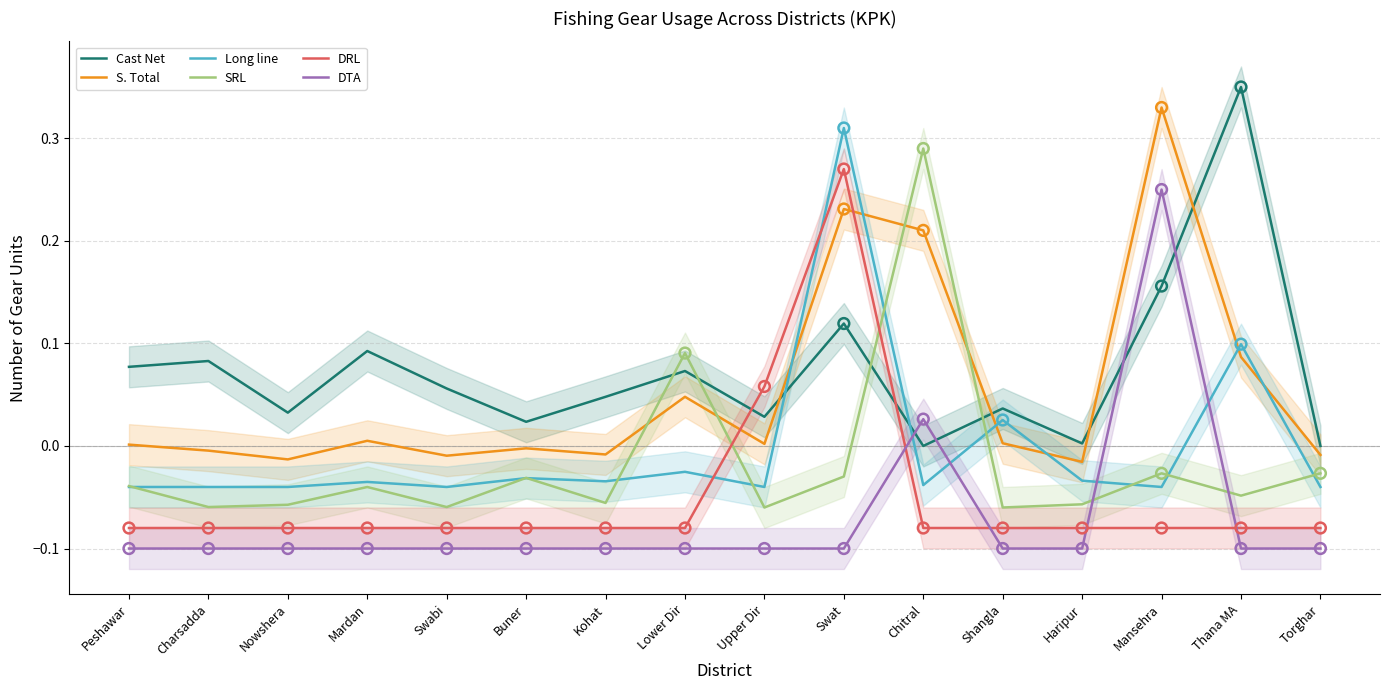

Which series has the widest spread of Y values?

Cast Net